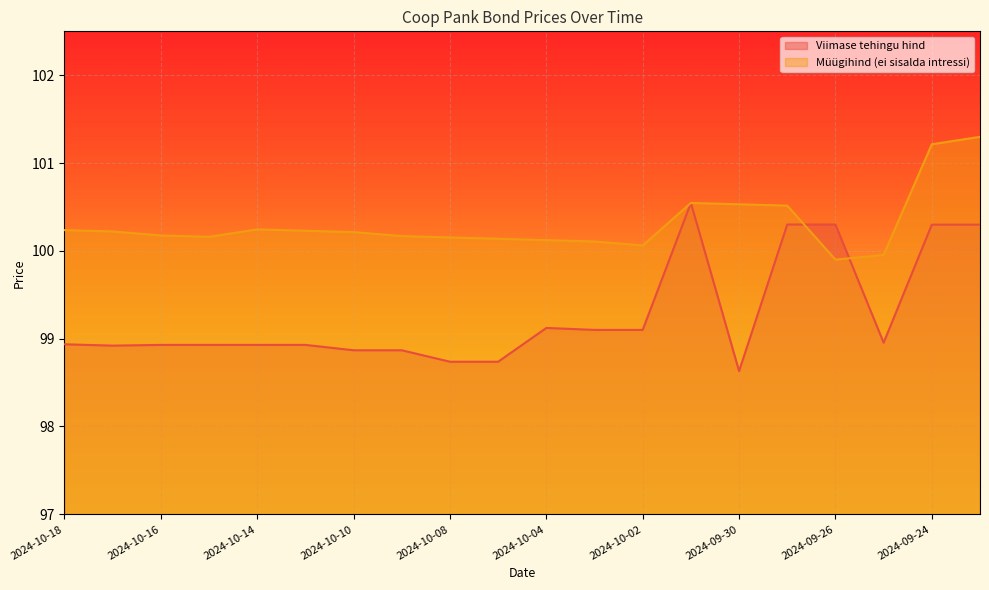

True or false: Müügihind (ei sisalda intressi) has more than 2 points higher than both neighbors.

False